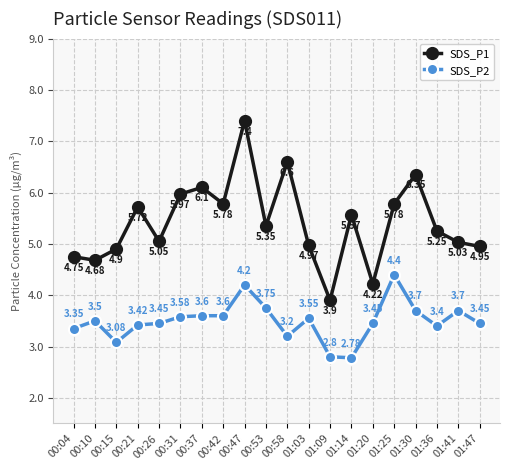

What is the spread (max minus min) of values at 01:09?

1.1